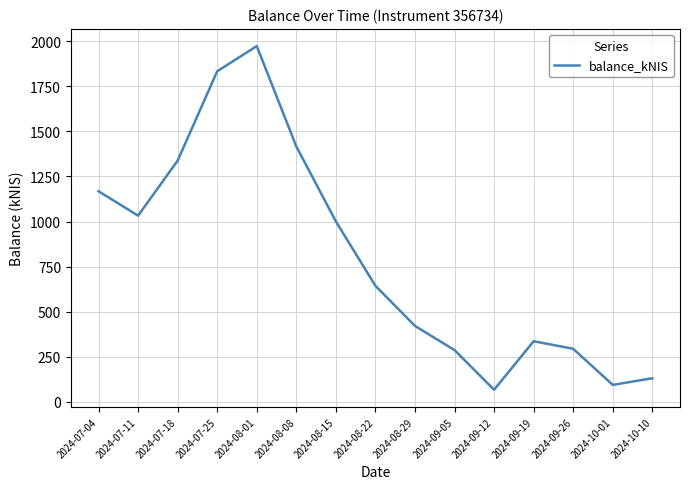

The chart shows a value of 335.3 at 2024-09-19. True or false?

True